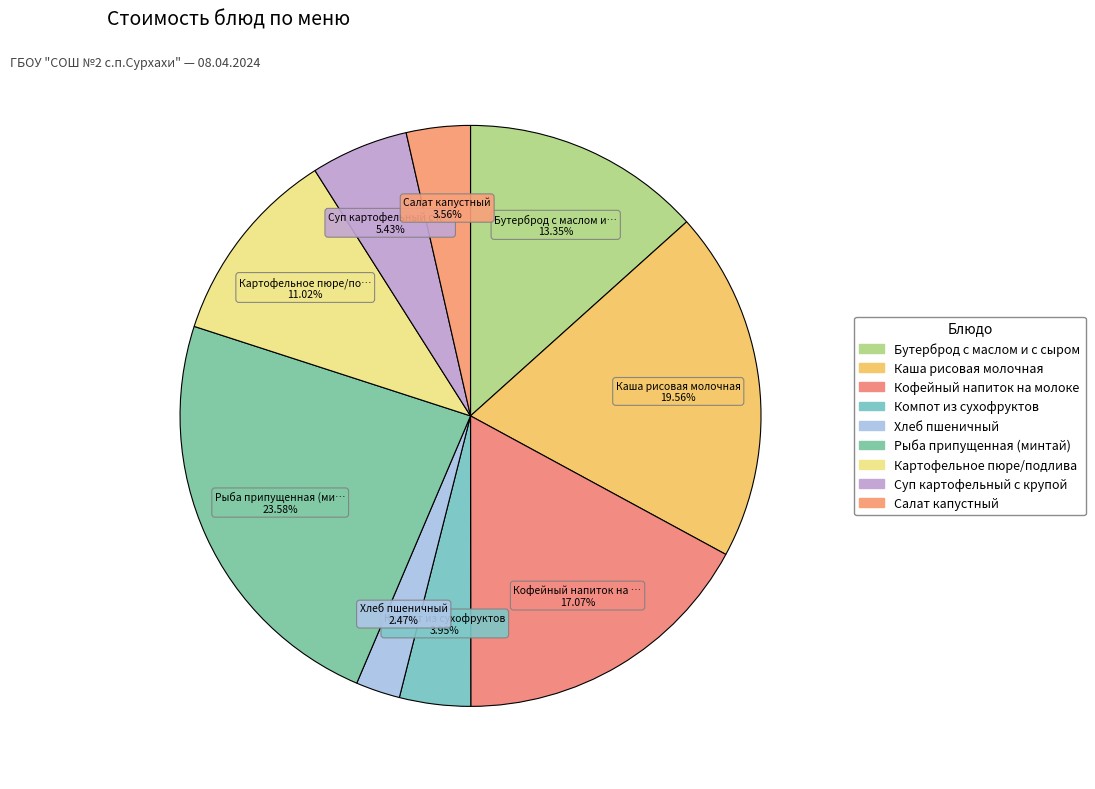

Which slice is the largest?

Рыба припущенная (минтай)